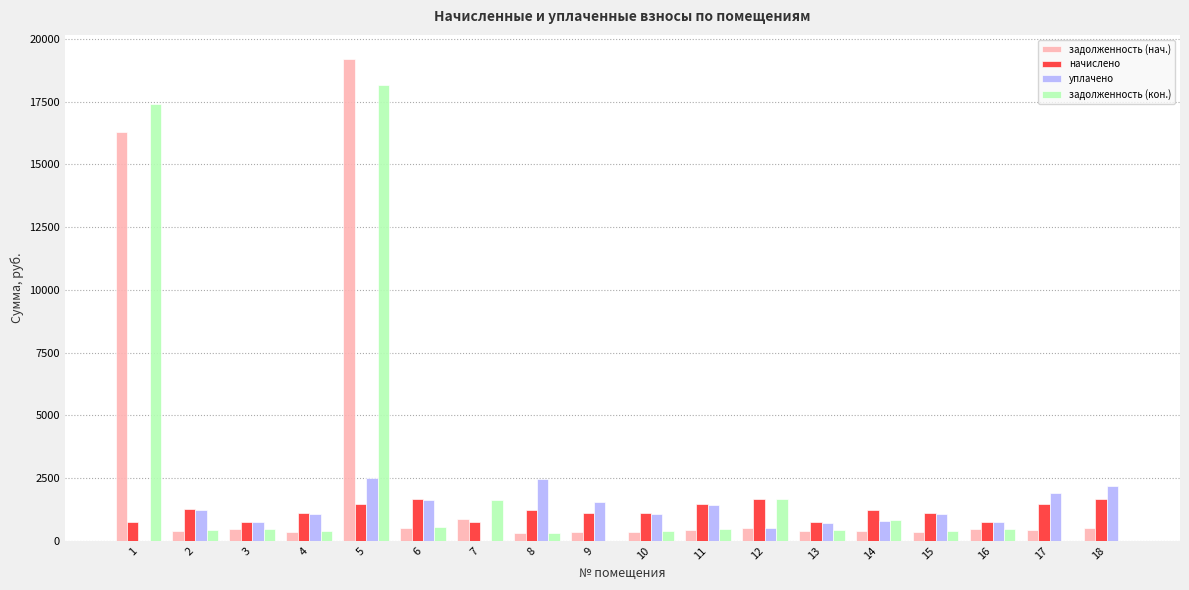

What is the average value of the начислено series?

1184.3